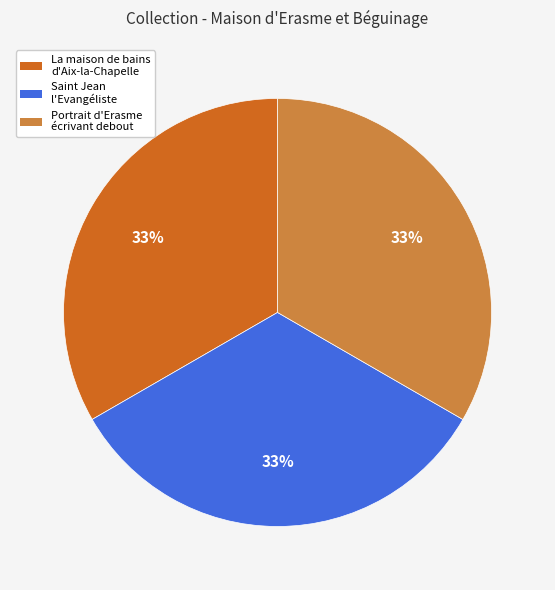

Is there any slice that represents more than half of the pie?

No